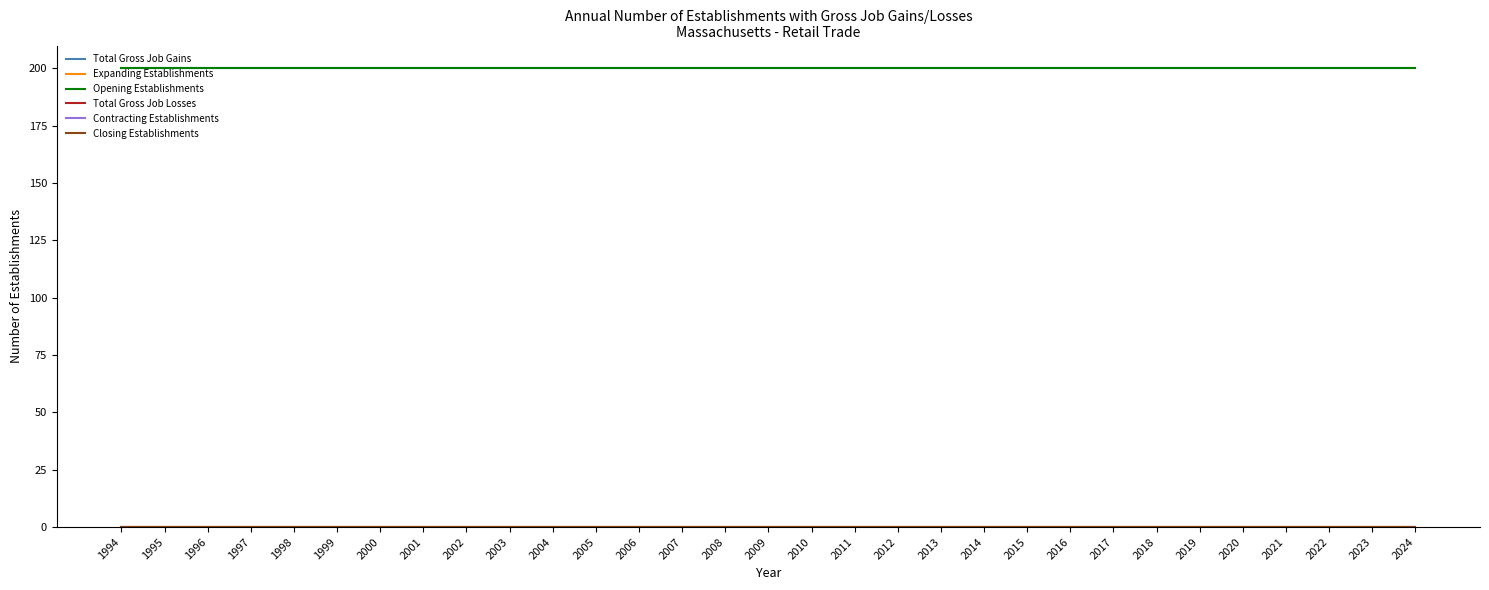

Is this an area chart (filled region under the line)?

No